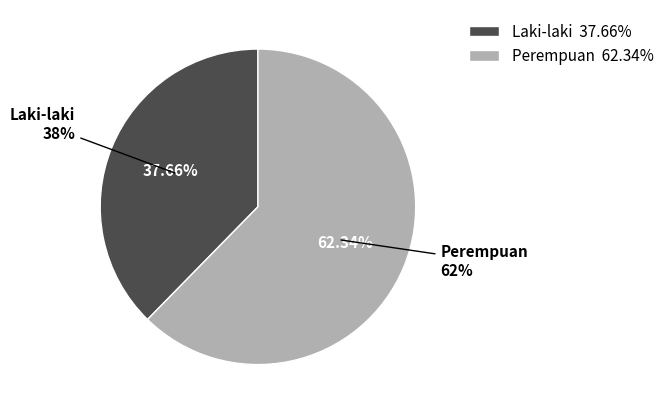

How many slices are in this pie chart?

2